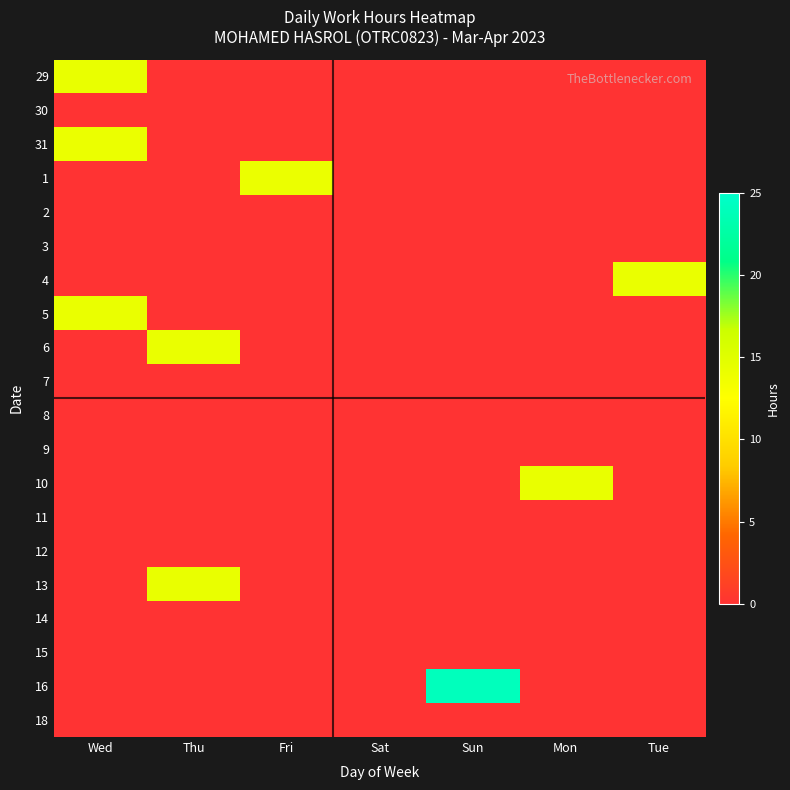

What is the total value across all series at Mon?

14.2